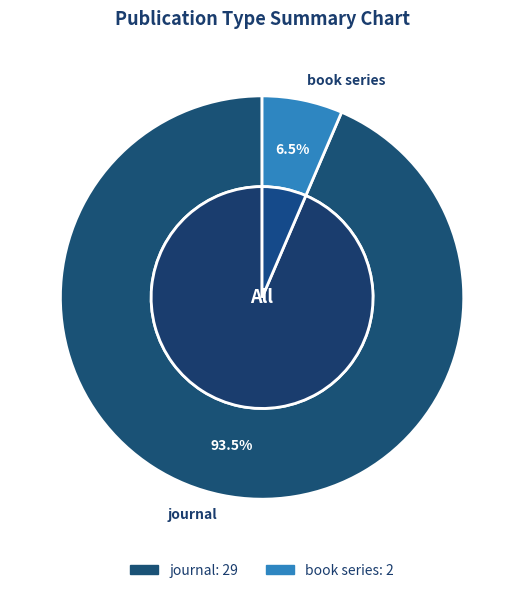

Is it true that journal is 94% of the pie?

True